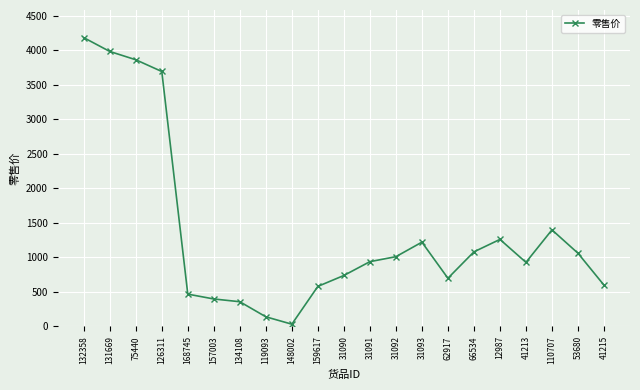

What is the value of the 11th point from the left?

738